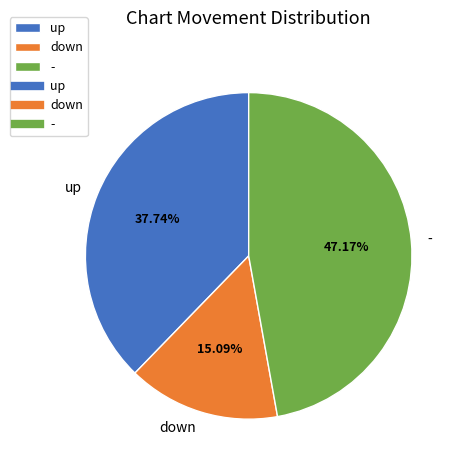

Is there a majority slice in this chart?

No